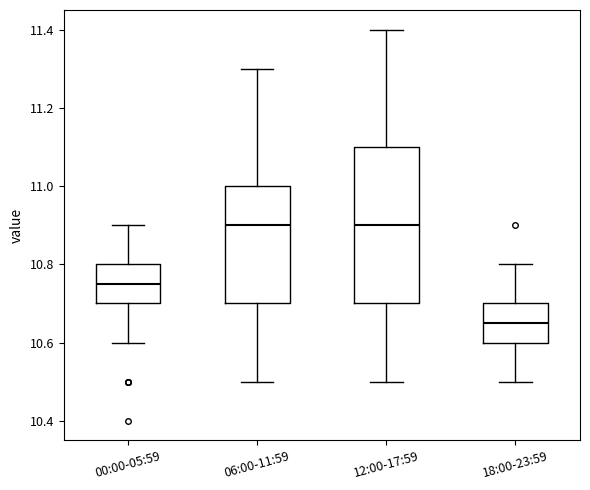

Reading left to right, transcribe this box plot: for each box, give where its median line is, the range the box spans, and where its two whiskers end, as read against the y-axis. The values are not printed on the chart, so give them approximately, as read against the axis.

00:00-05:59: median 10.76, box 10.70 to 10.80, whiskers 10.60 to 10.90
06:00-11:59: median 10.90, box 10.70 to 11.00, whiskers 10.50 to 11.30
12:00-17:59: median 10.90, box 10.70 to 11.10, whiskers 10.50 to 11.40
18:00-23:59: median 10.66, box 10.60 to 10.70, whiskers 10.50 to 10.80